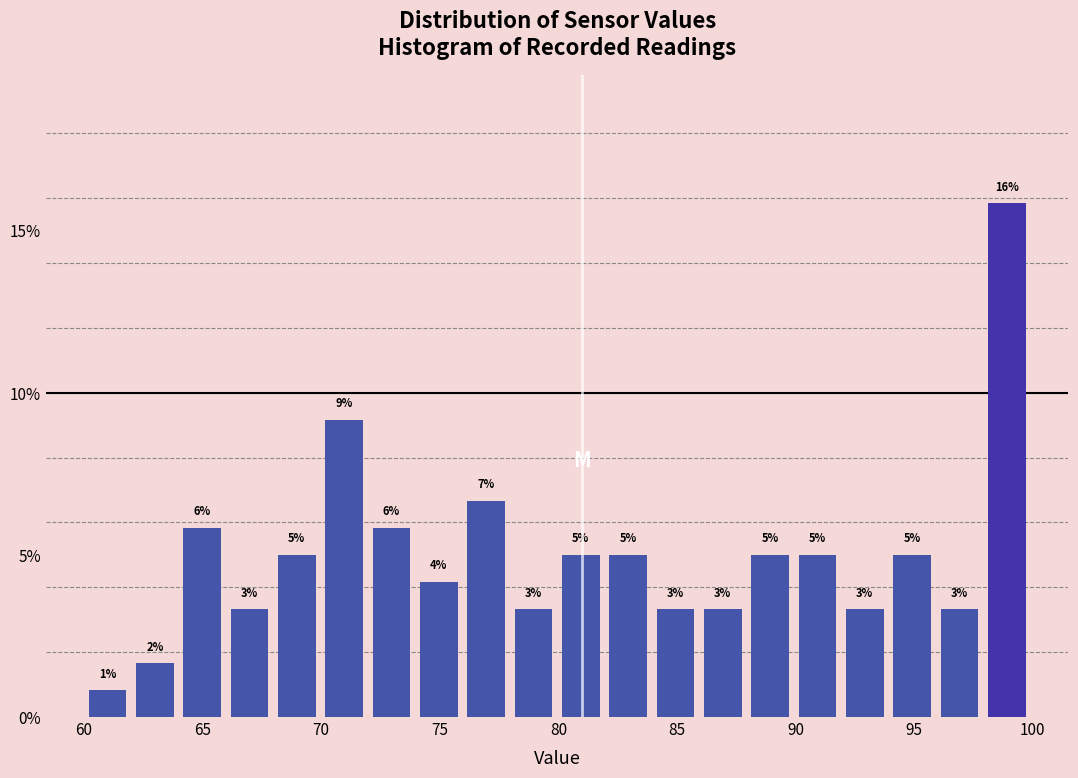

Read against the x-axis, roughly where is the centre of the tallest bar?

99.0